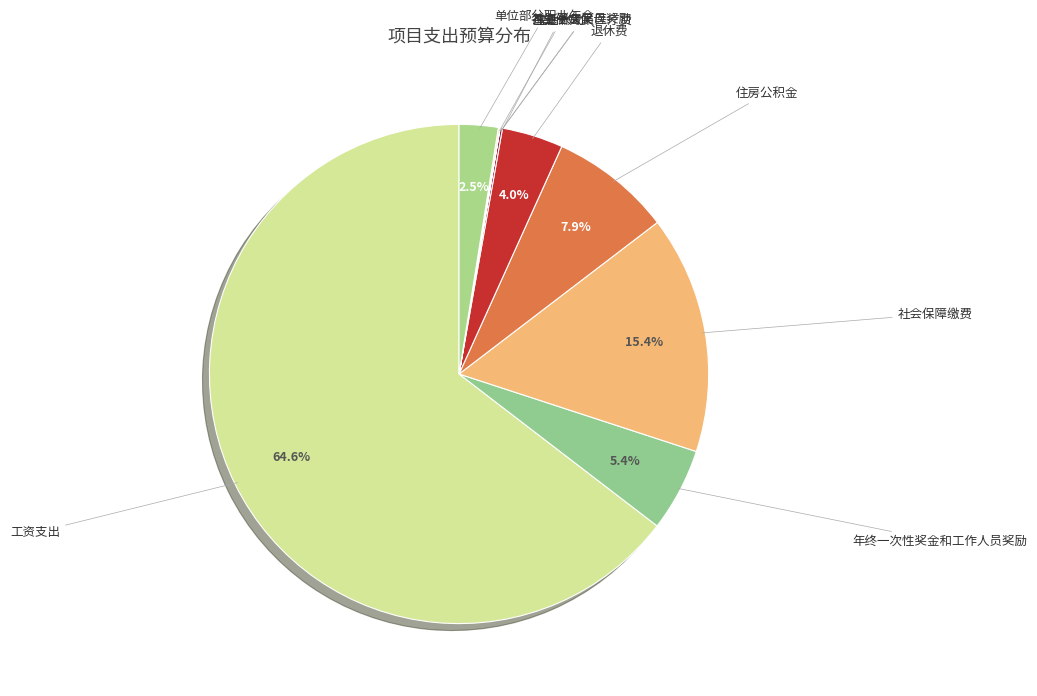

To the nearest percent, what is the difference between the largest and smallest slice percentages?

65%